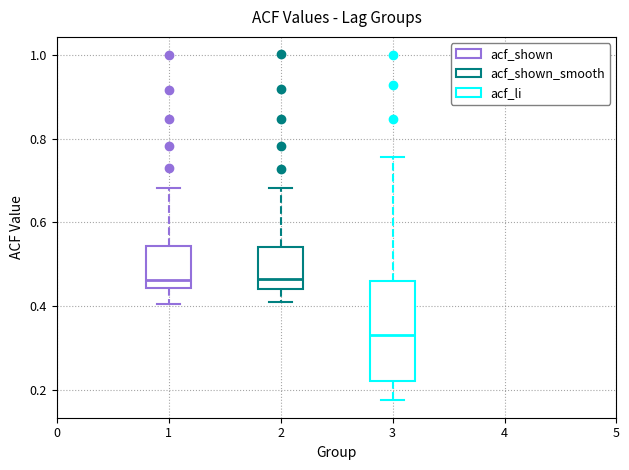

Reading left to right, transcribe this box plot: for each box, give where its median line is, the range the box spans, and where its two whiskers end, as read against the y-axis. The values are not printed on the chart, so give them approximately, as read against the axis.

1: median 0.46, box 0.44 to 0.54, whiskers 0.40 to 0.68
2: median 0.46, box 0.44 to 0.54, whiskers 0.40 to 0.68
3: median 0.34, box 0.22 to 0.46, whiskers 0.18 to 0.76